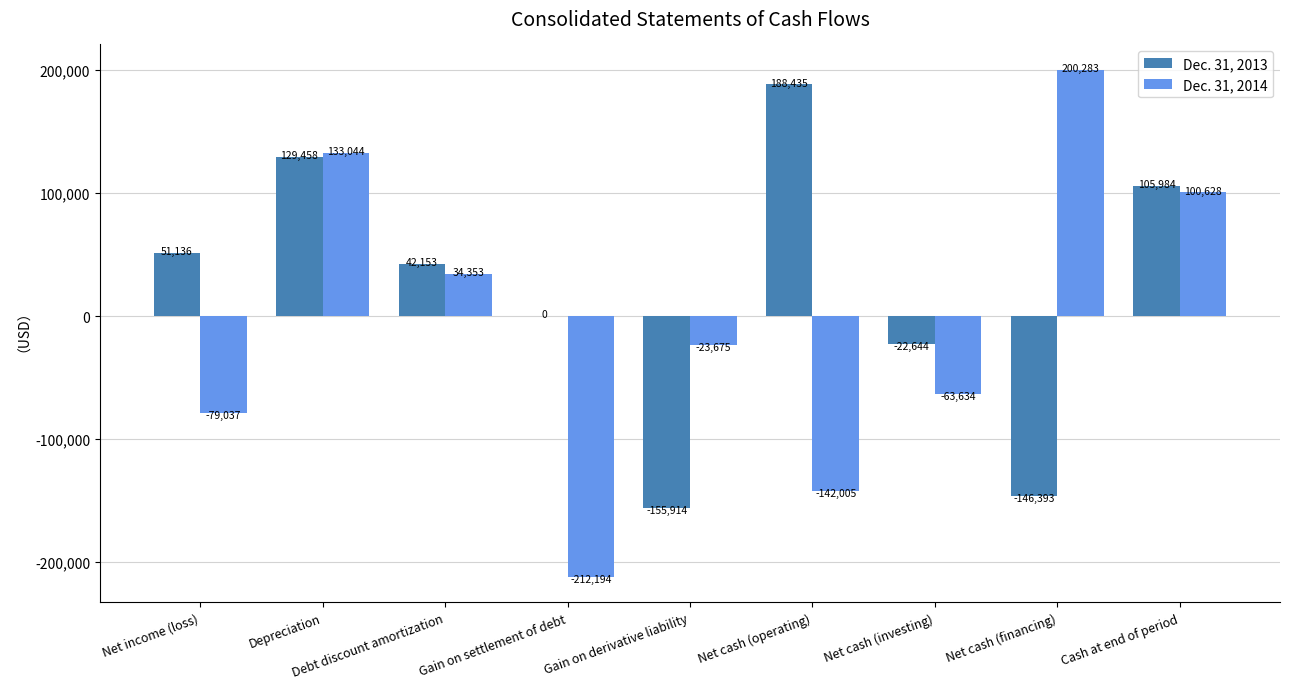

Reading left to right, list all the values displayed in this chart.

Dec. 31, 2013: Net income (loss)=51136	Depreciation=129458	Debt discount amortization=42153	Gain on settlement of debt=0	Gain on derivative liability=-155914	Net cash (operating)=188435	Net cash (investing)=-22644	Net cash (financing)=-146393	Cash at end of period=105984
Dec. 31, 2014: Net income (loss)=-79037	Depreciation=133044	Debt discount amortization=34353	Gain on settlement of debt=-212194	Gain on derivative liability=-23675	Net cash (operating)=-142005	Net cash (investing)=-63634	Net cash (financing)=200283	Cash at end of period=100628